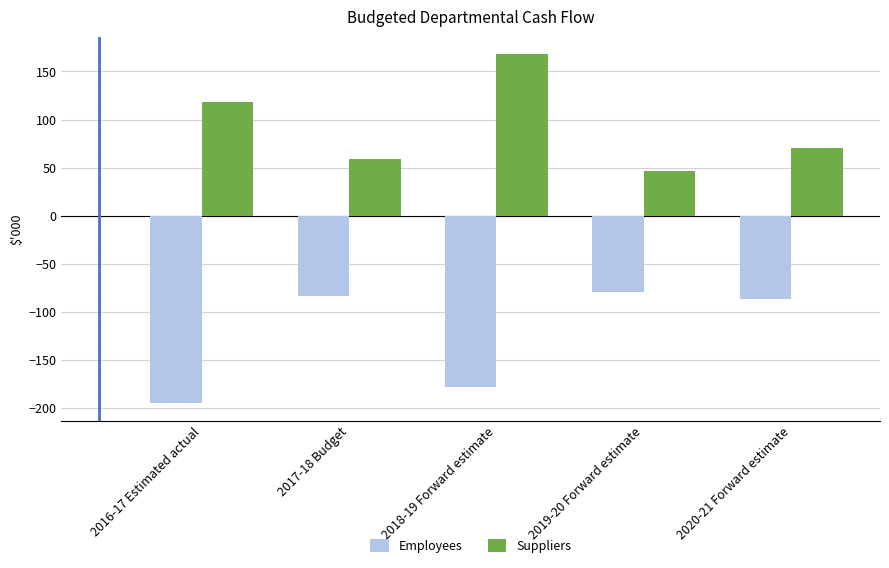

The Suppliers series shows 21.6 at 2017-18 Budget. True or false?

False